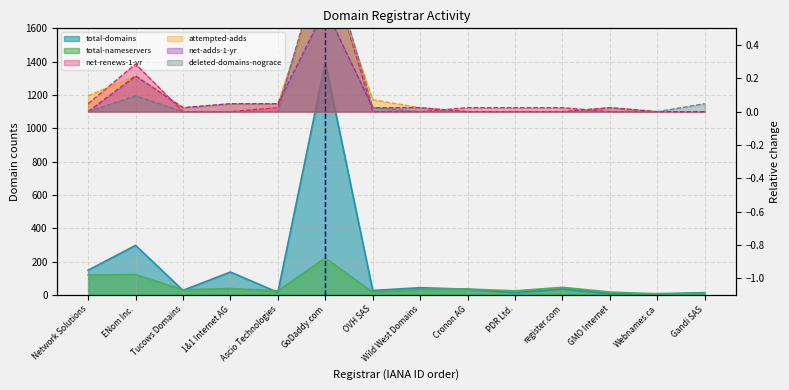

What are all the series names shown in the legend?

total-domains, total-nameservers, net-renews-1-yr, attempted-adds, net-adds-1-yr, deleted-domains-nograce